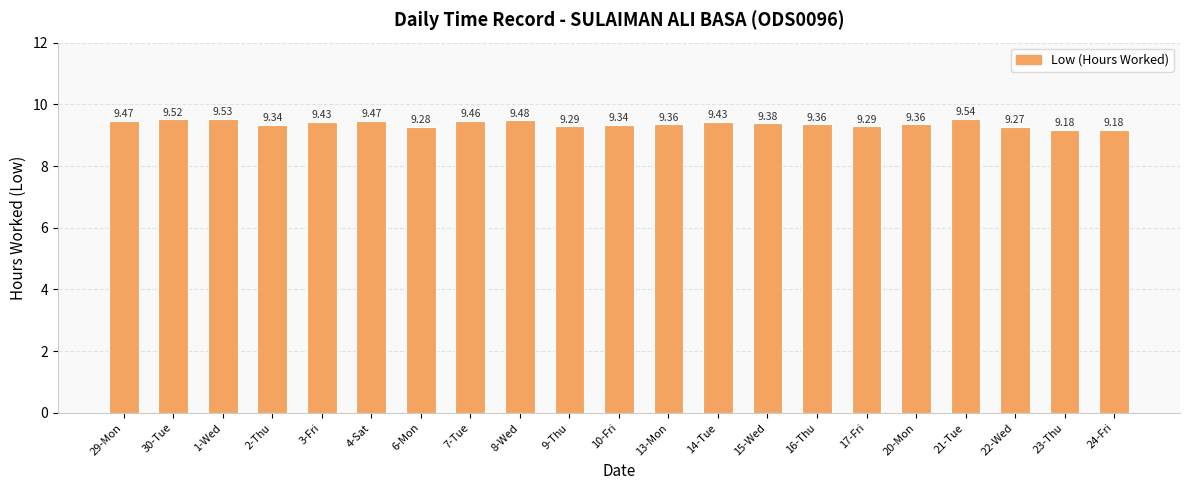

Reading left to right, extract all data points from this chart.

29-Mon=9.5	30-Tue=9.5	1-Wed=9.5	2-Thu=9.3	3-Fri=9.4	4-Sat=9.5	6-Mon=9.3	7-Tue=9.5	8-Wed=9.5	9-Thu=9.3	10-Fri=9.3	13-Mon=9.4	14-Tue=9.4	15-Wed=9.4	16-Thu=9.4	17-Fri=9.3	20-Mon=9.4	21-Tue=9.5	22-Wed=9.3	23-Thu=9.2	24-Fri=9.2